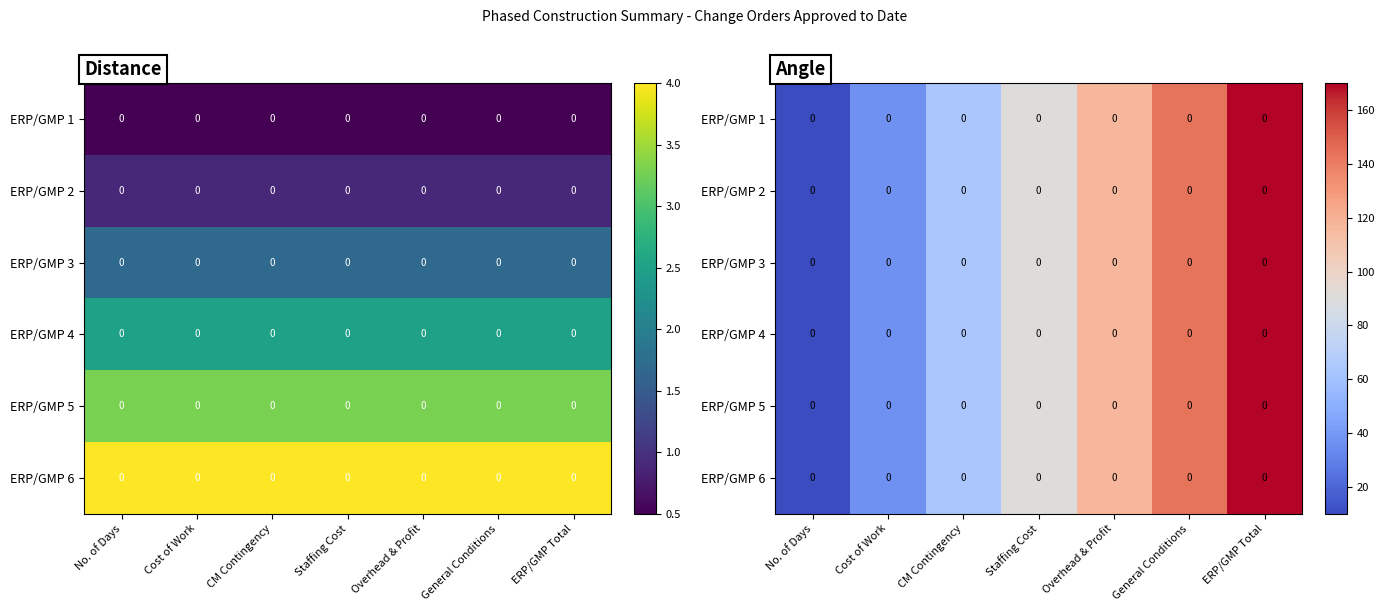

Between Overhead & Profit and General Conditions, which is larger?

General Conditions